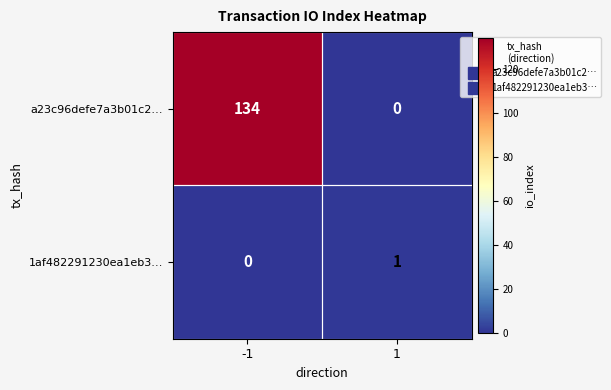

What is the maximum value shown in the chart?

134